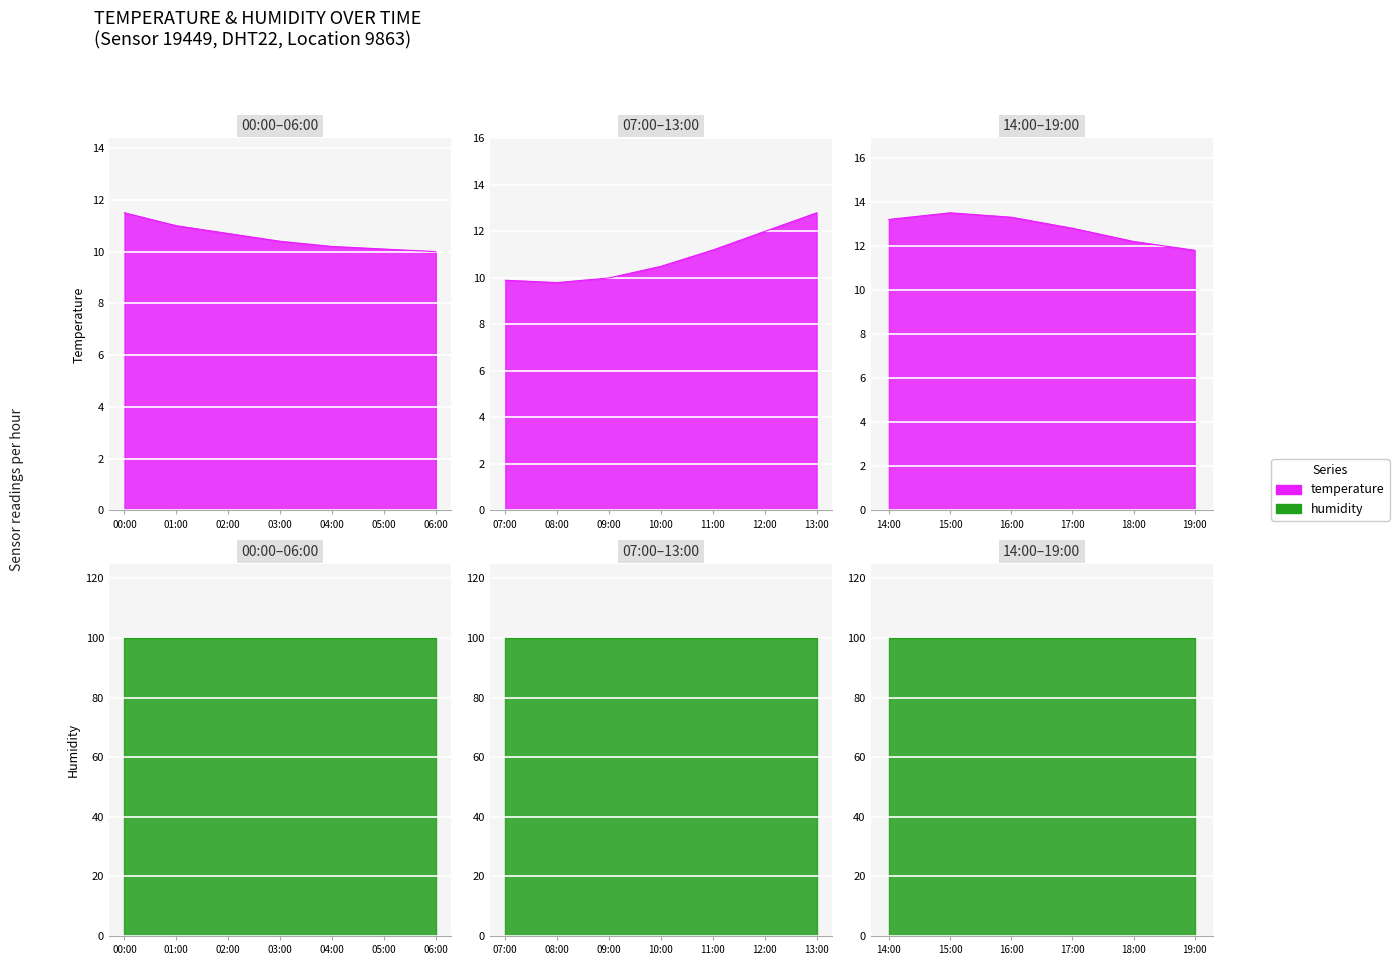

Which category has the lowest value in the temperature series?

08:00